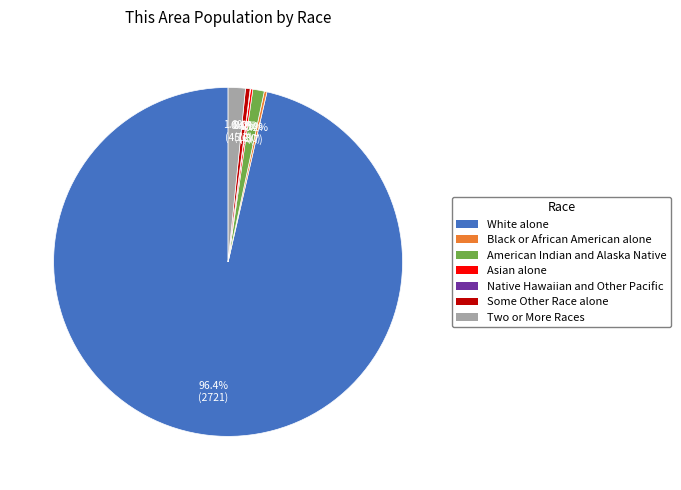

What is the largest slice in the pie chart?

White alone